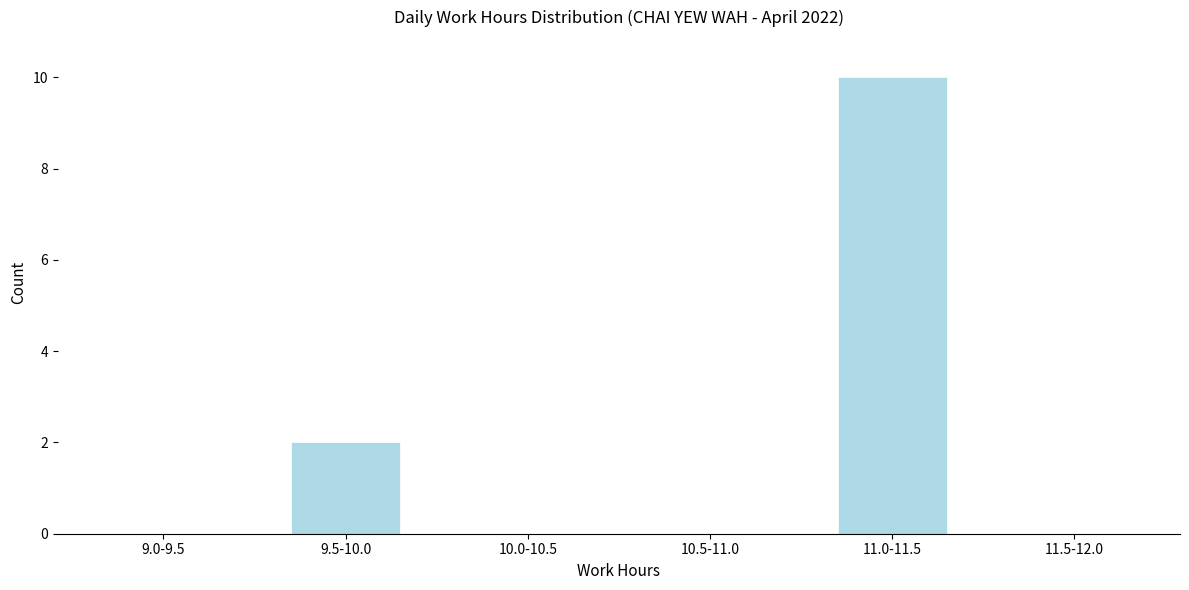

Reading left to right, extract all data points from this chart.

9.0-9.5=0	9.5-10.0=2	10.0-10.5=0	10.5-11.0=0	11.0-11.5=10	11.5-12.0=0